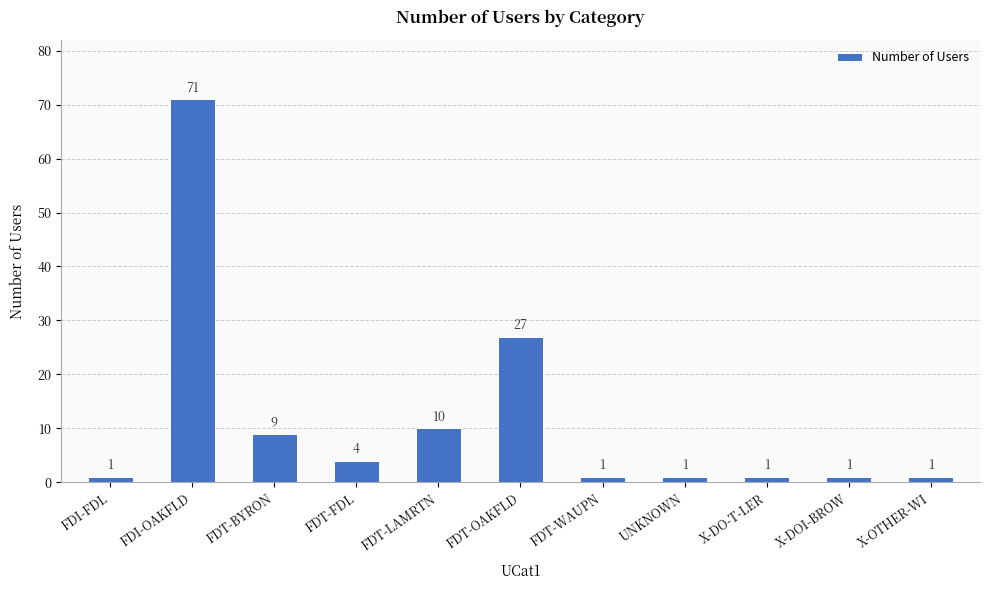

Reading left to right, list all the values displayed in this chart.

1	71	9	4	10	27	1	1	1	1	1